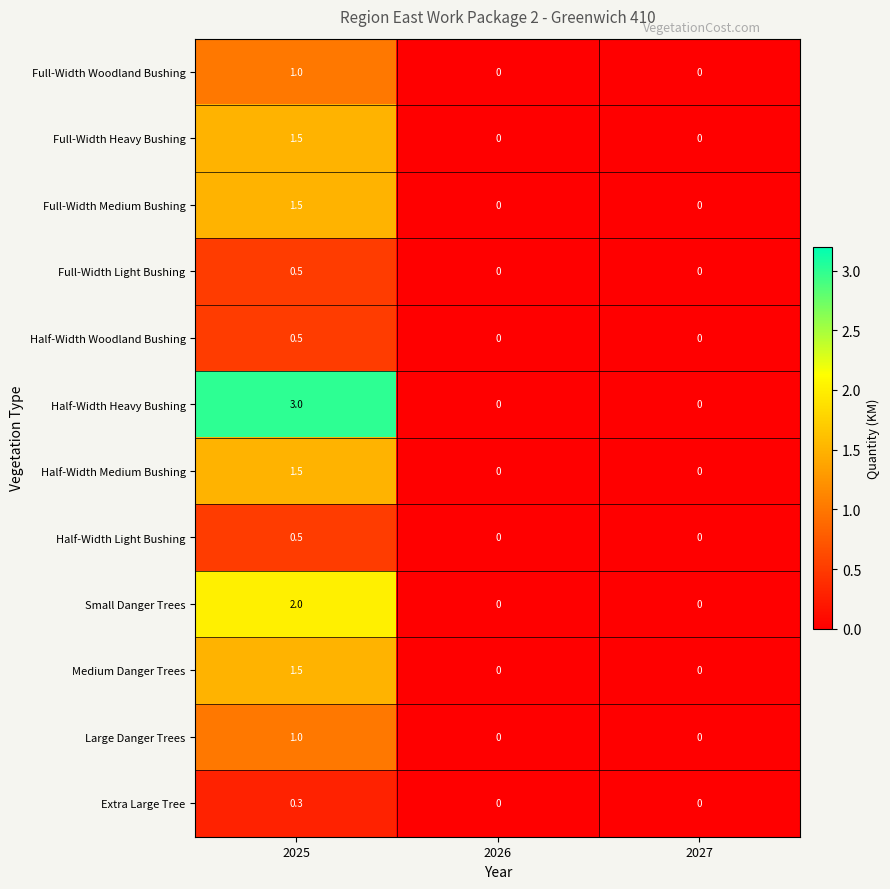

The Small Danger Trees series shows 2.9 at 2025. True or false?

False